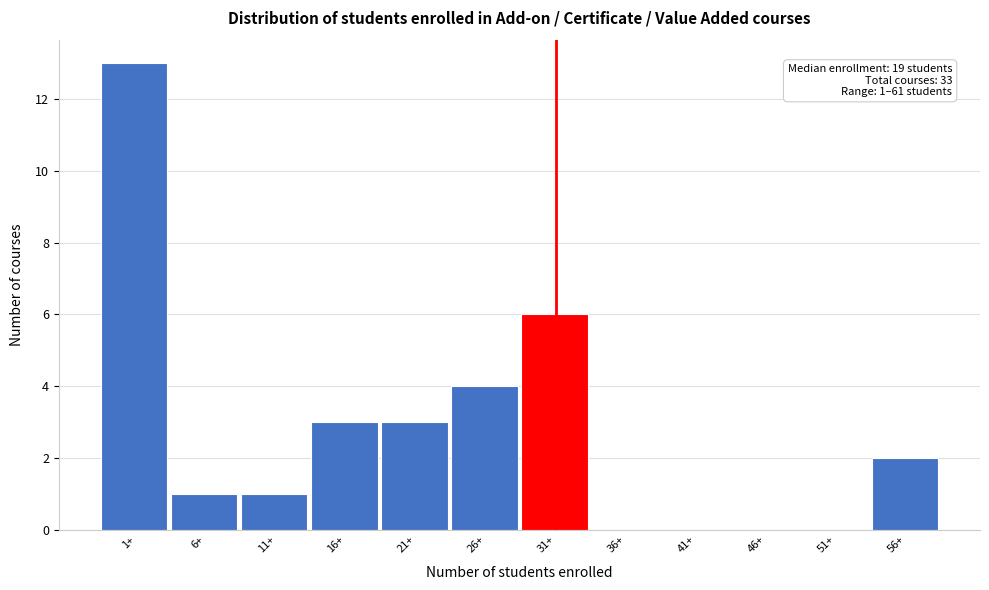

Reading left to right, list all the values displayed in this chart.

1+=13	6+=1	11+=1	16+=3	21+=3	26+=4	31+=6	36+=0	41+=0	46+=0	51+=0	56+=2